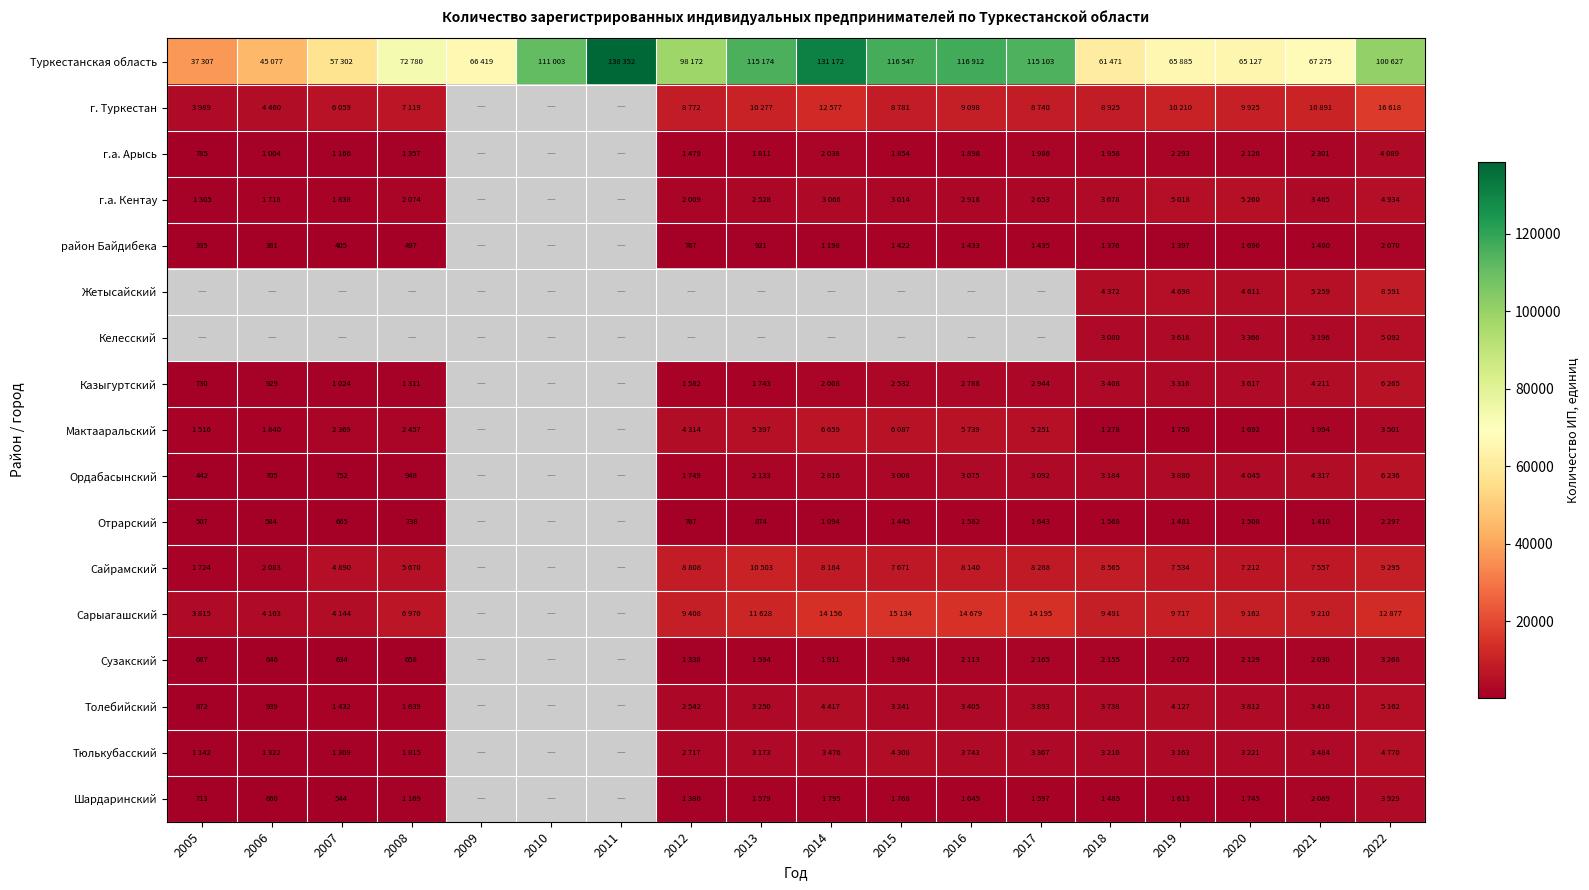

What is the difference between the highest and lowest values at 2005?

36972.0